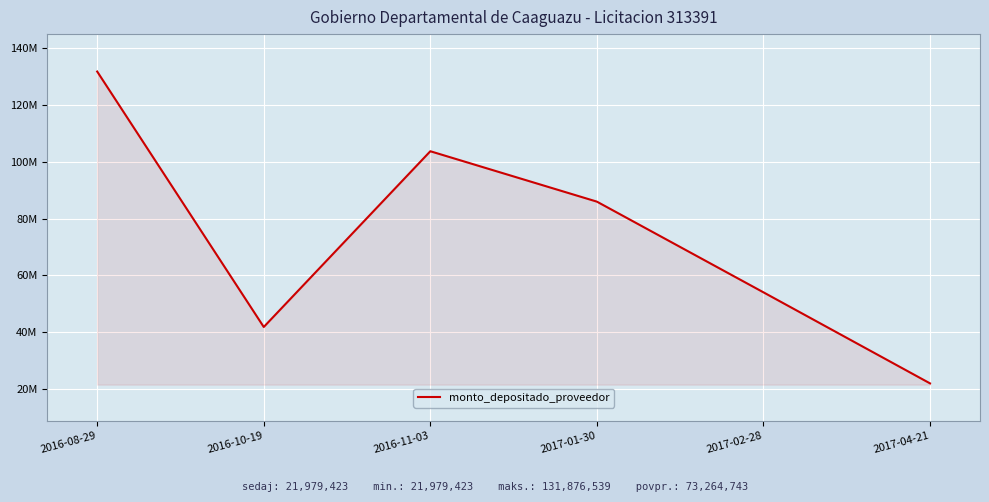

What is the label of the 6th point from the right?

2016-08-29